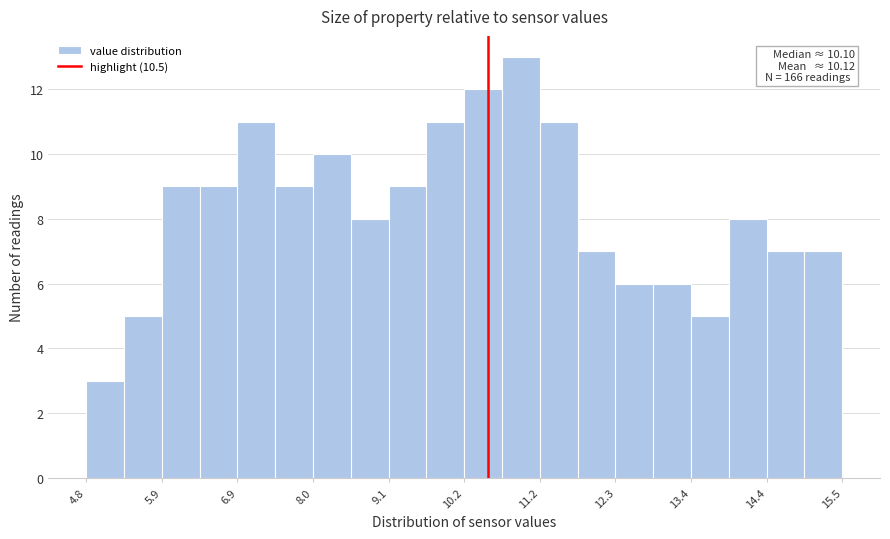

Read against the x-axis, roughly where is the centre of the tallest bar?

11.0